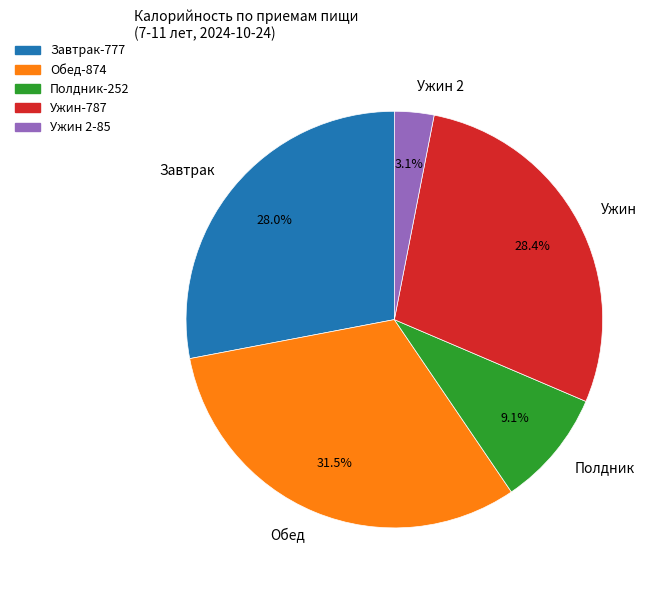

What percentage is NOT represented by Ужин?

71.6%